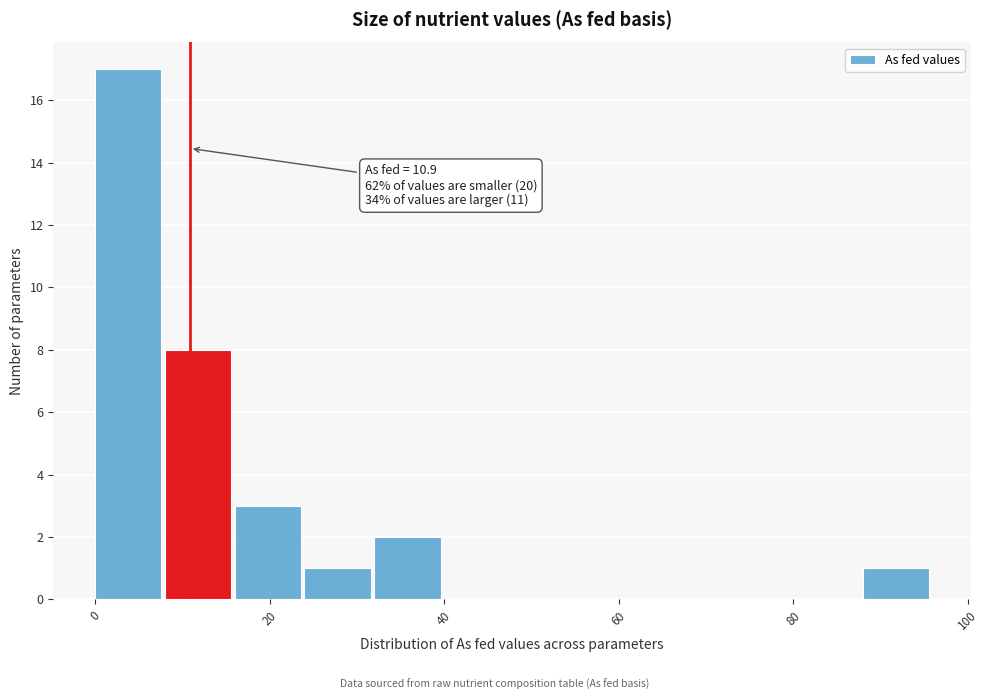

Read against the x-axis, roughly where is the centre of the tallest bar?

4